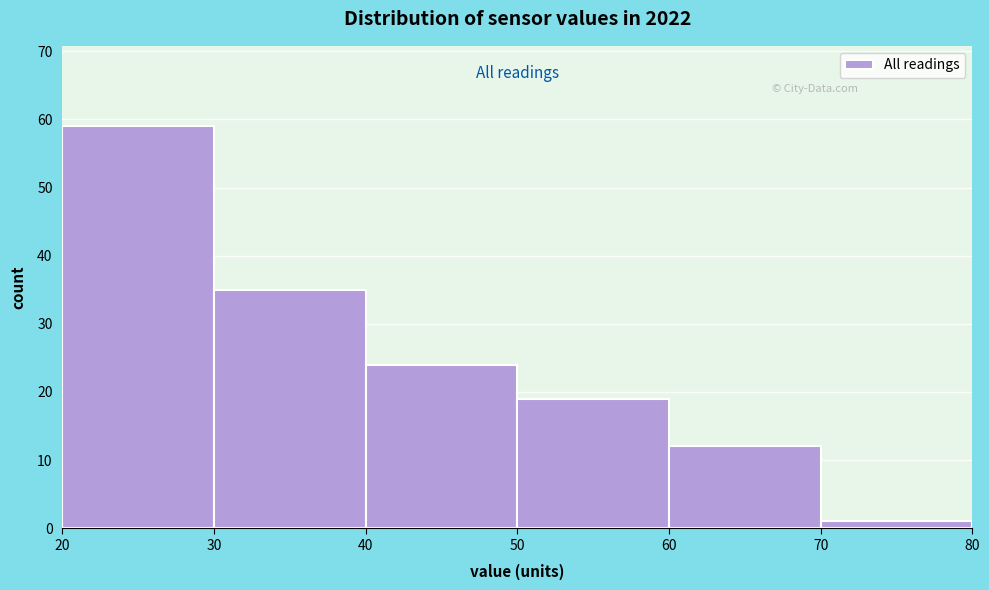

Over which range of the x-axis is the bar tallest?

20 to 30